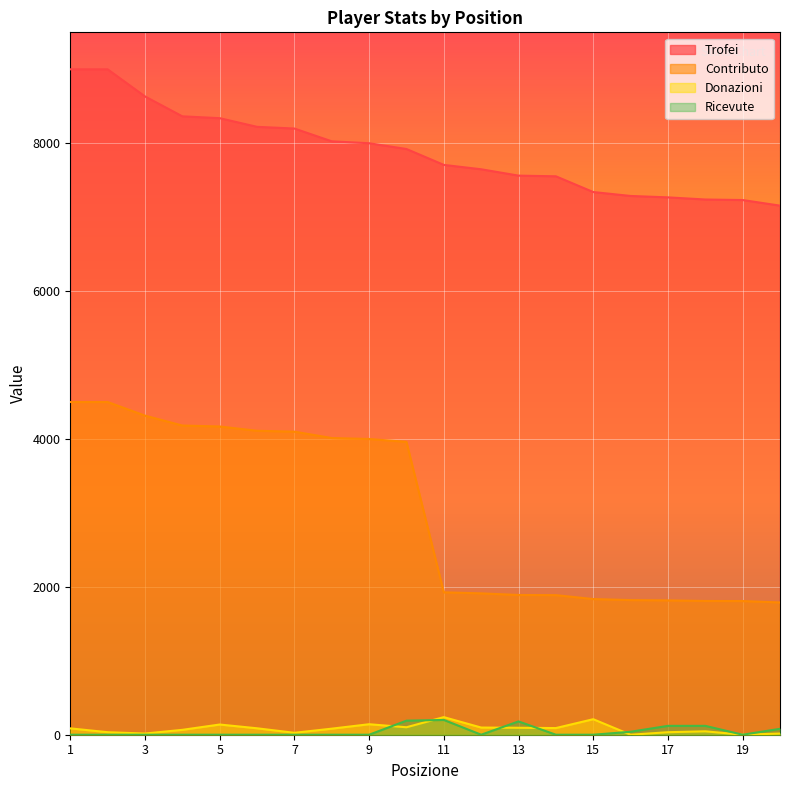

What is the approximate value of Contributo at 14, to the nearest 10?

1890